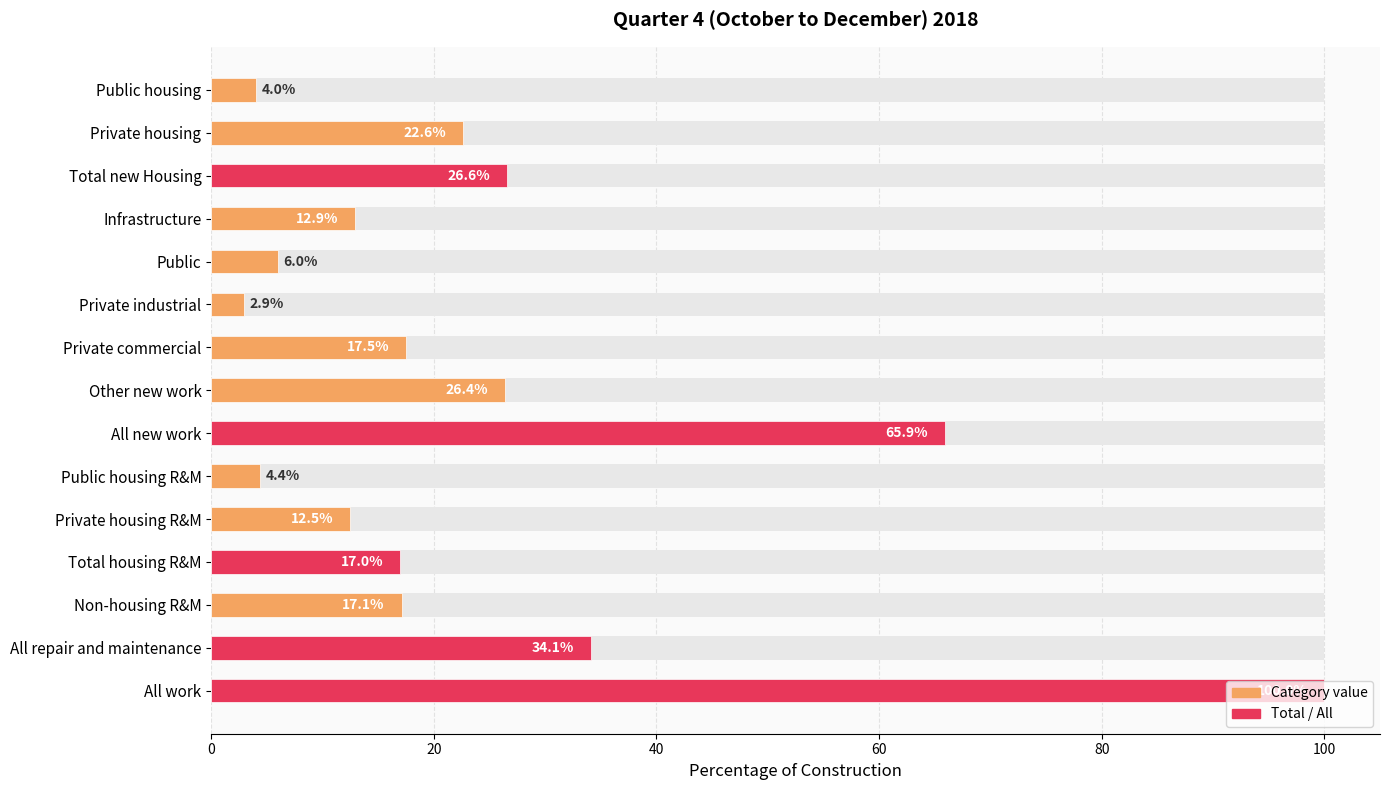

Where is the data nearest to the value 51?

All new work